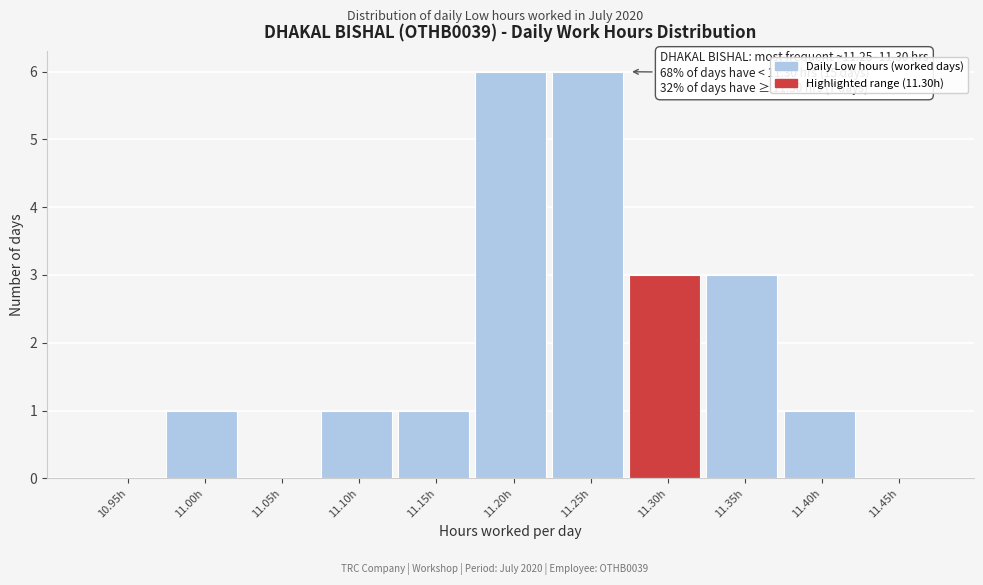

Reading right to left, what are all the values shown in this chart?

11.45h=0	11.40h=1	11.35h=3	11.30h=3	11.25h=6	11.20h=6	11.15h=1	11.10h=1	11.05h=0	11.00h=1	10.95h=0